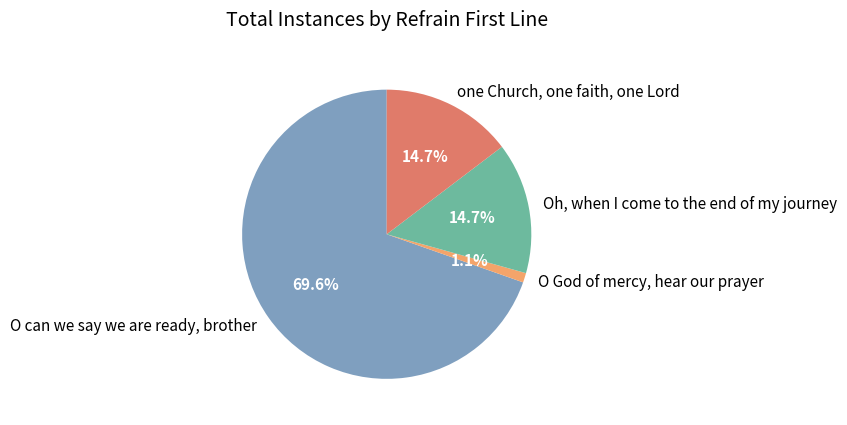

What percentage is NOT represented by Oh, when I come to the end of my journey?

85.3%